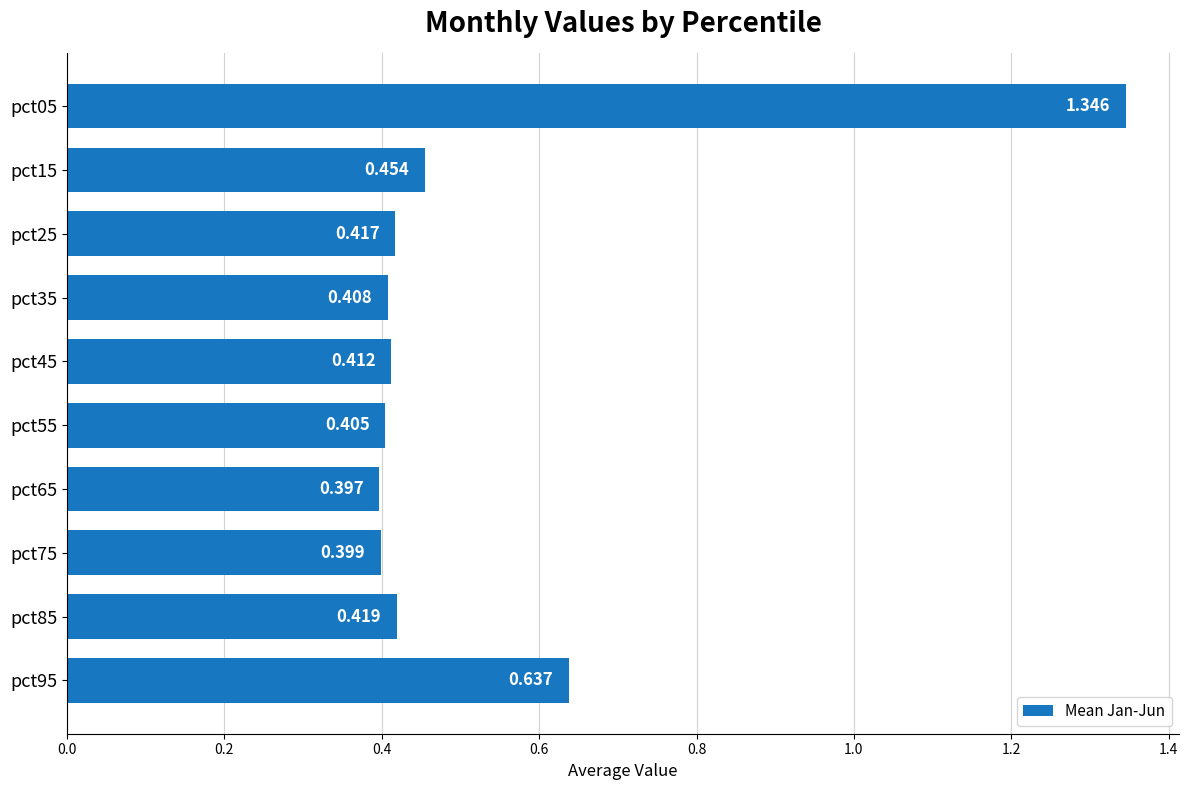

What is the difference between the maximum and minimum values?

0.9